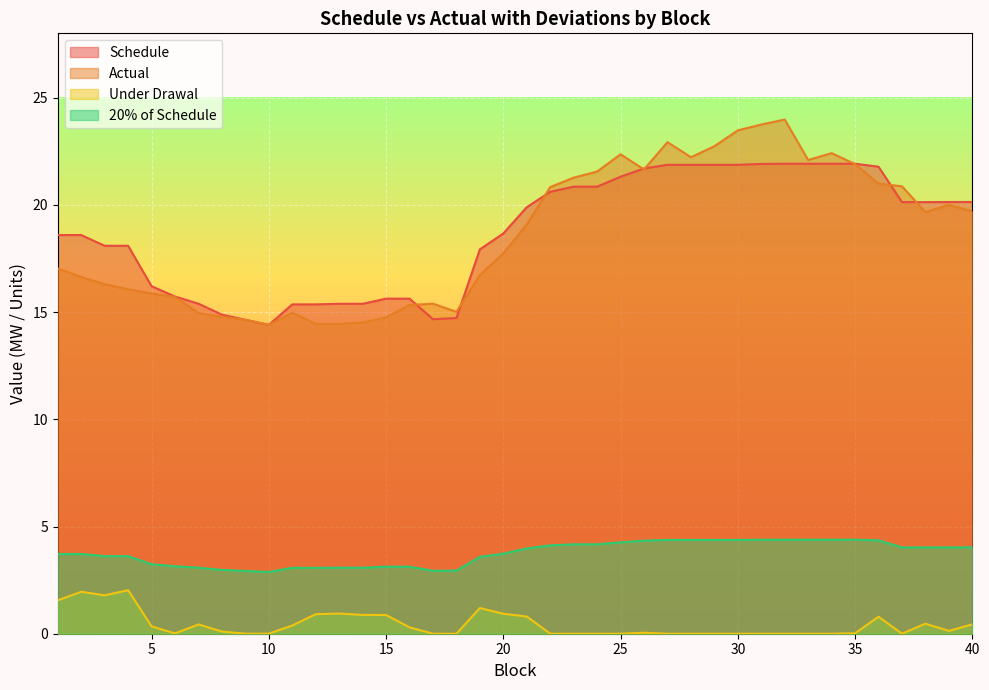

How many lines are shown in the chart?

4